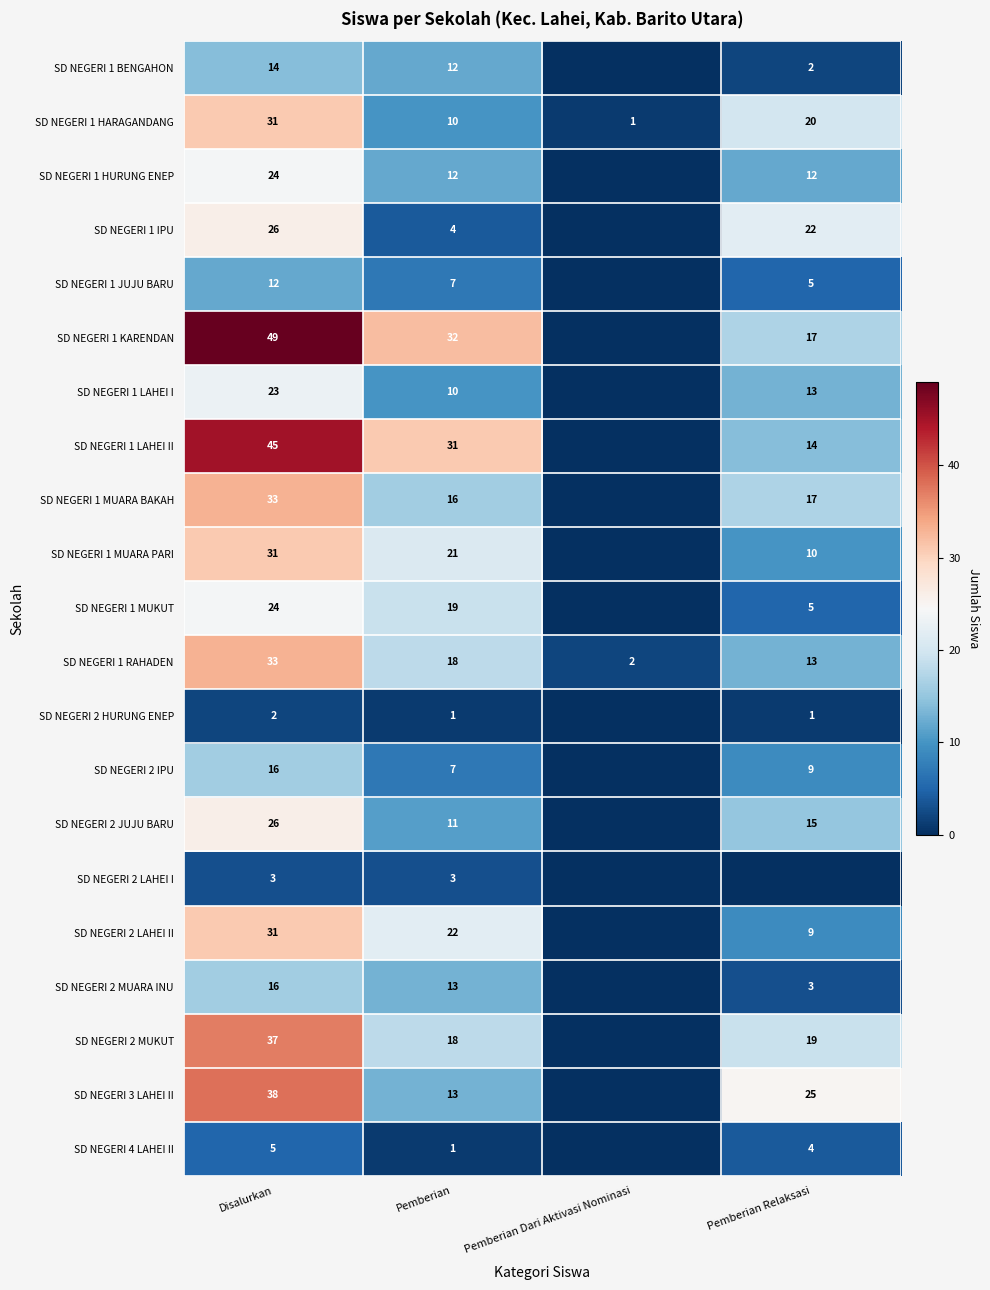

Is the value of SD NEGERI 3 LAHEI II at Pemberian greater than the value of SD NEGERI 1 LAHEI II at Disalurkan?

No